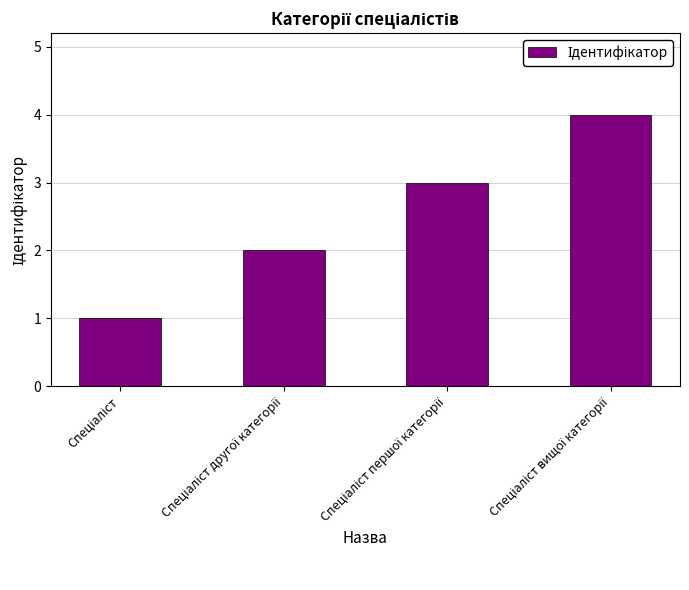

What is the difference between the maximum and minimum values?

3